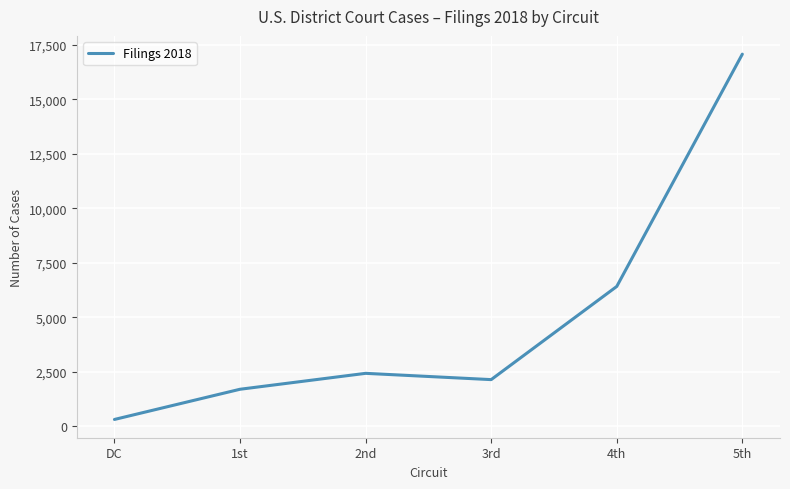

Where is the first local minimum?

3rd